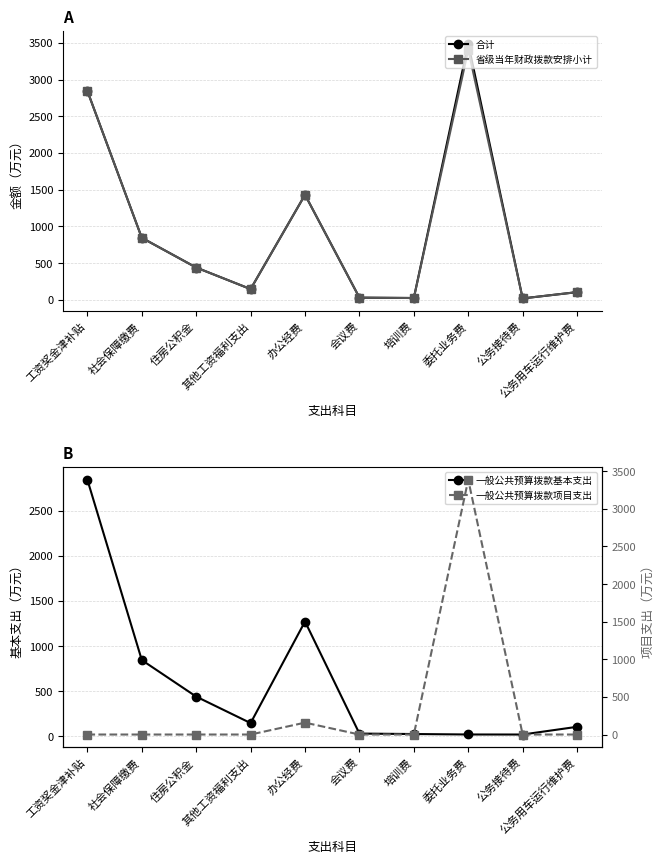

How many values in the 合计 series are below 440?

5